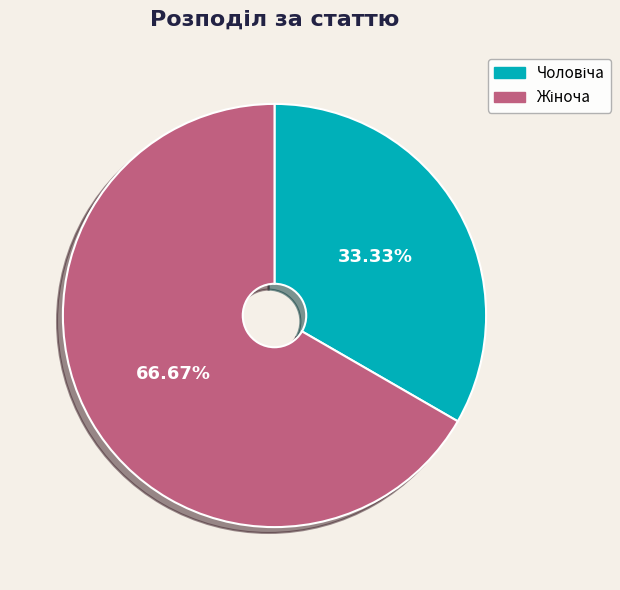

Is there a majority slice in this chart?

Yes